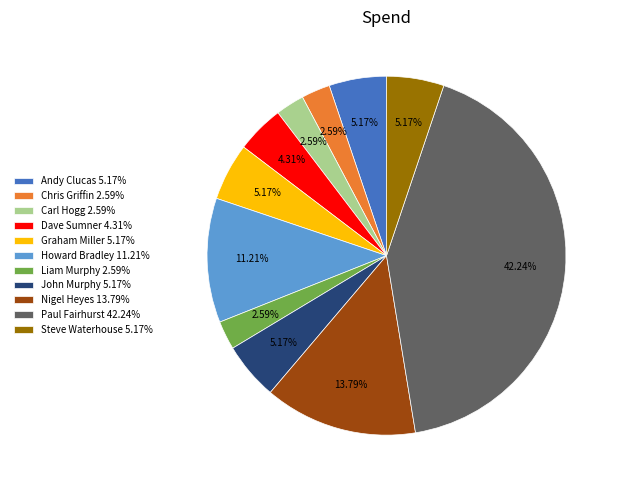

To the nearest percent, what percentage of the pie is Andy Clucas?

5%